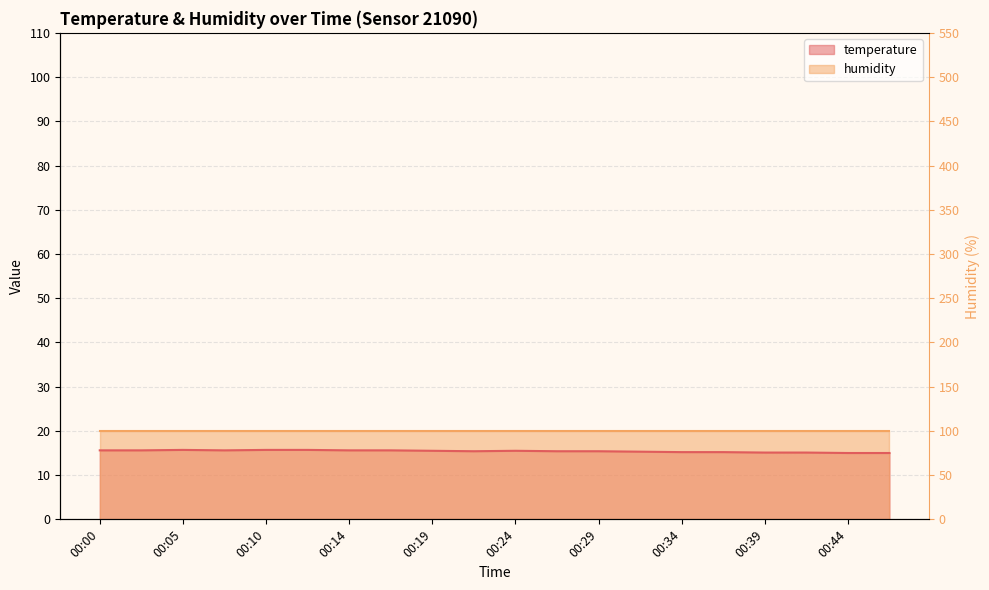

What is the change in value from 00:41 to 00:44?

-0.1